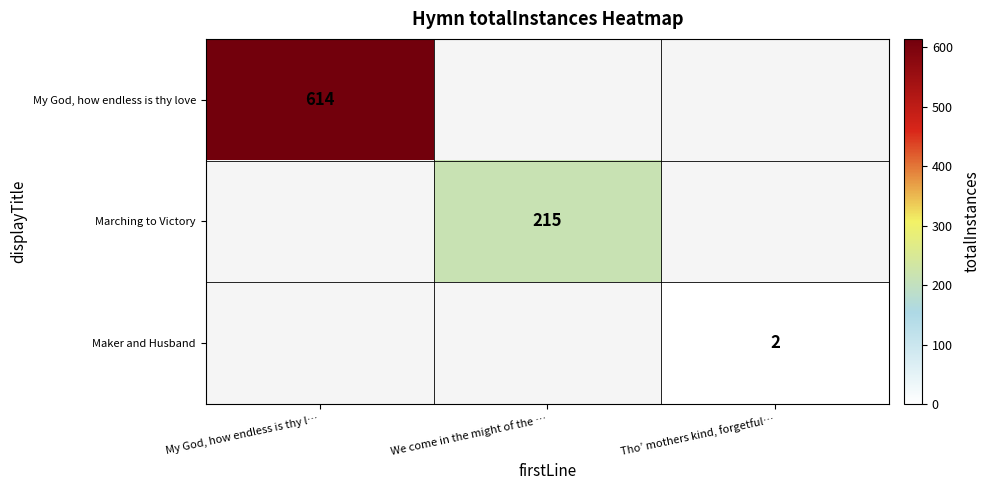

True or false: Marching to Victory has a value of 215 at We come in the might of the ….

True